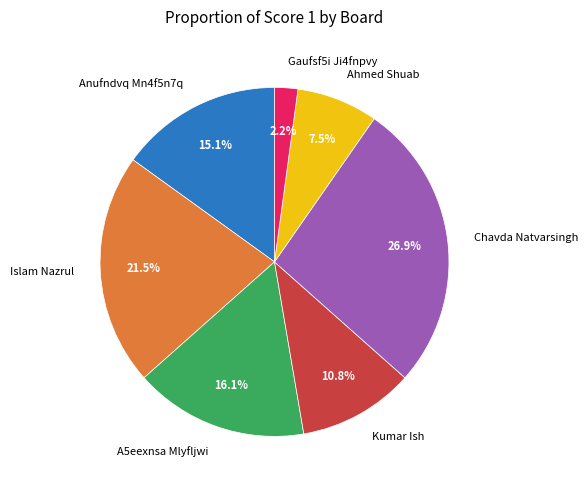

Is there a majority slice in this chart?

No